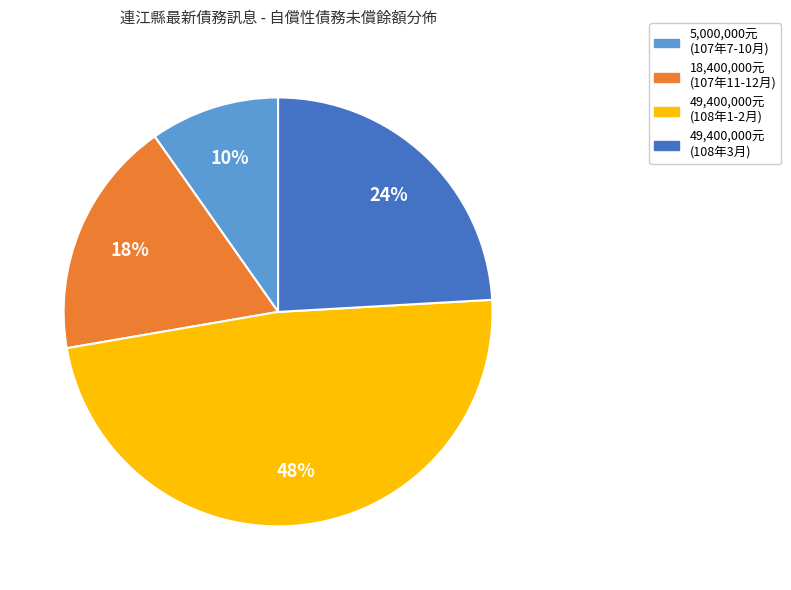

Which category has the biggest portion of the pie?

49,400,000元 (108年1-2月)